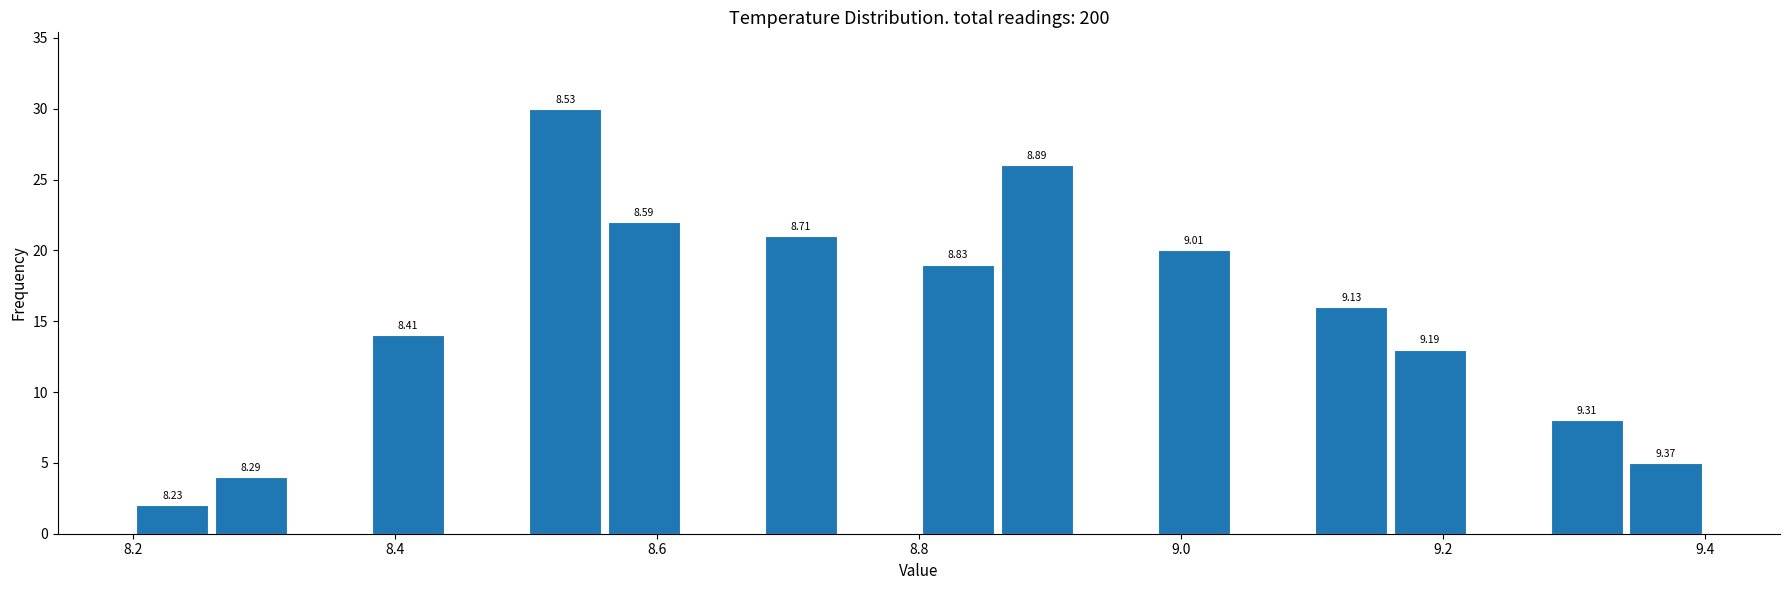

Read against the x-axis, roughly where is the centre of the tallest bar?

8.54